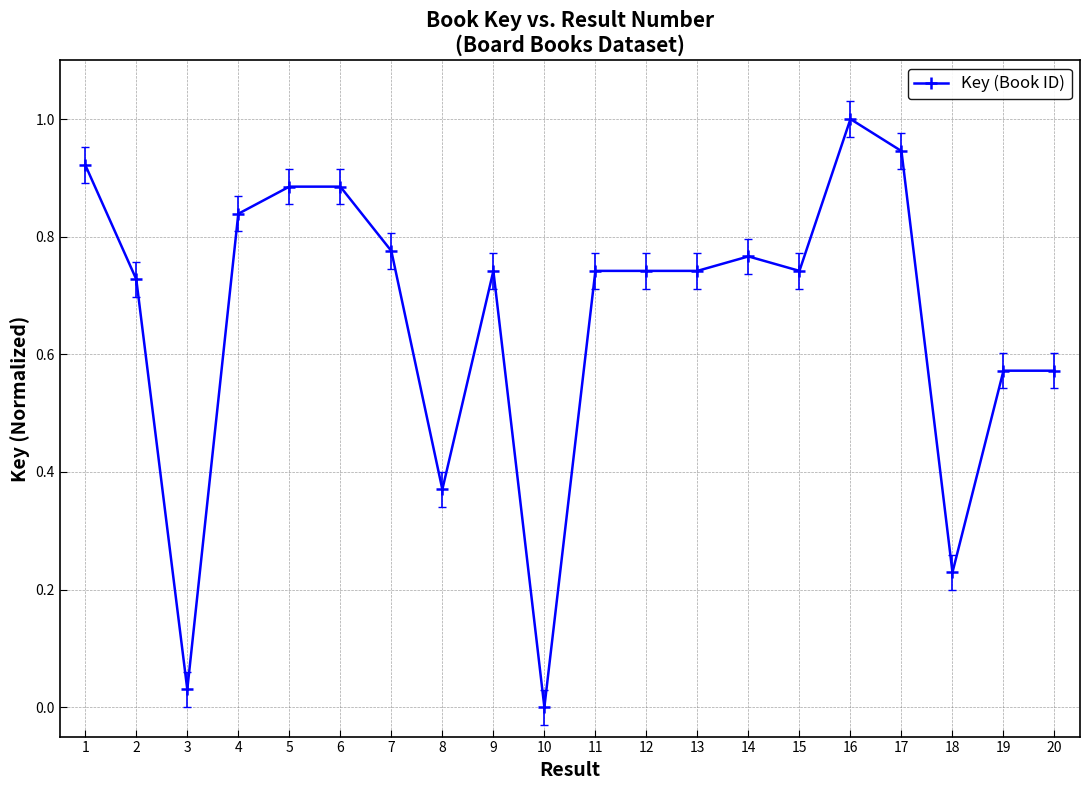

Between 12 and 5, which is larger?

5